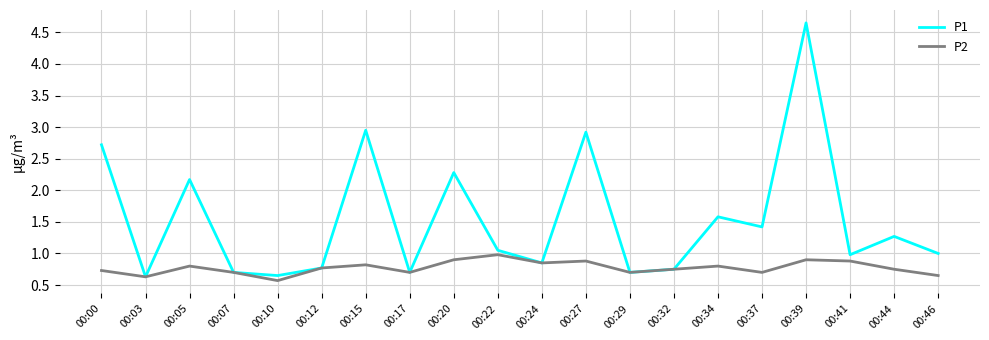

What is the total value across all series at 00:41?

1.9